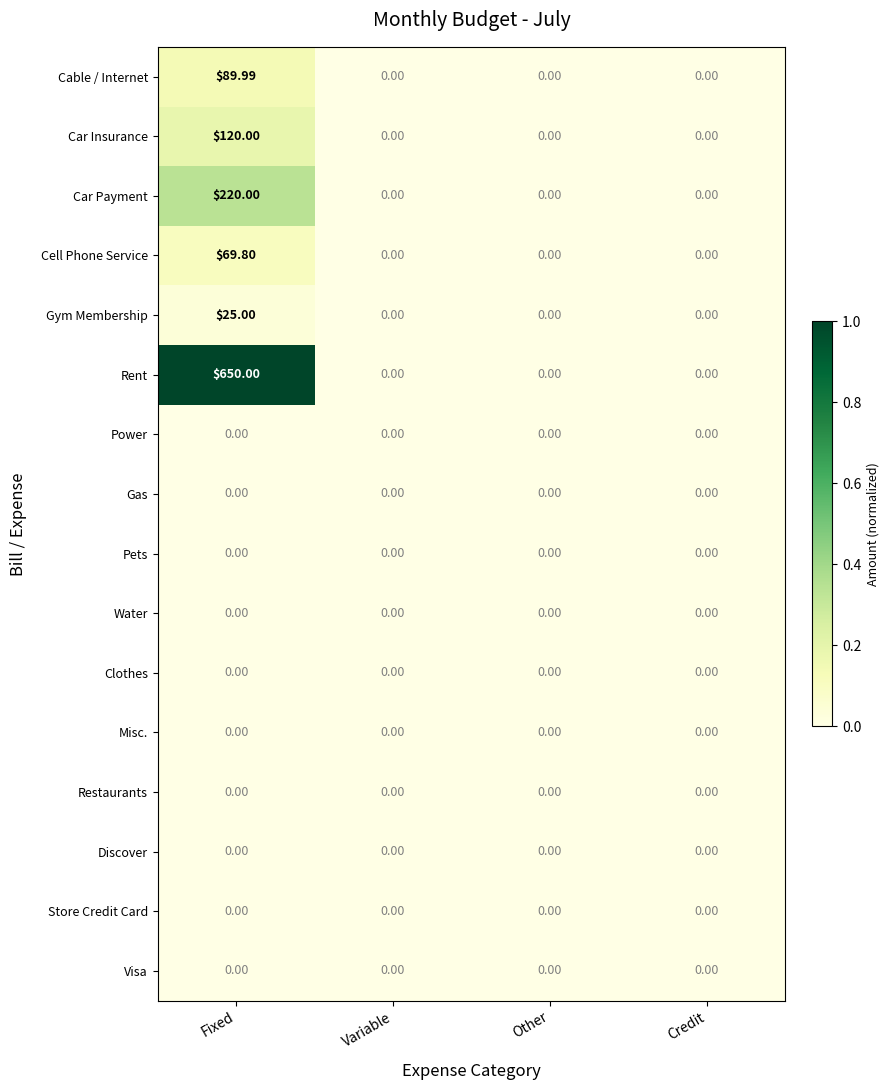

Which series has the widest spread of values?

Rent